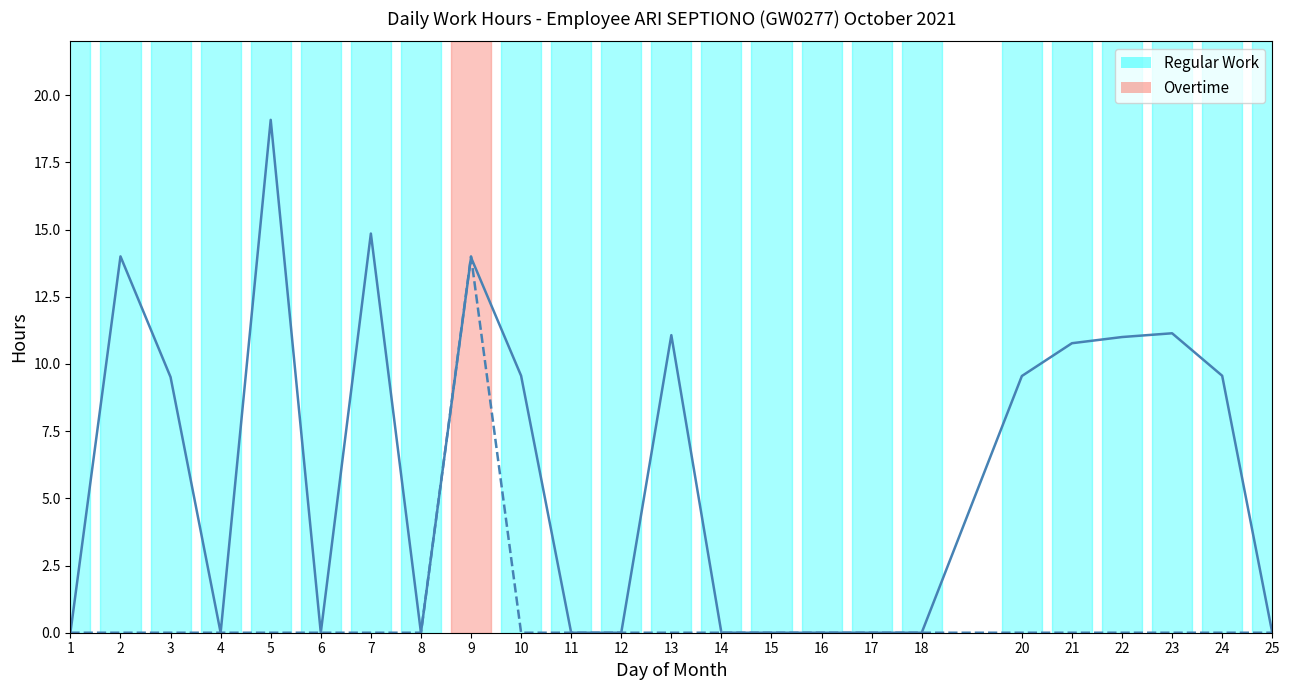

What is the greatest value displayed?

19.1